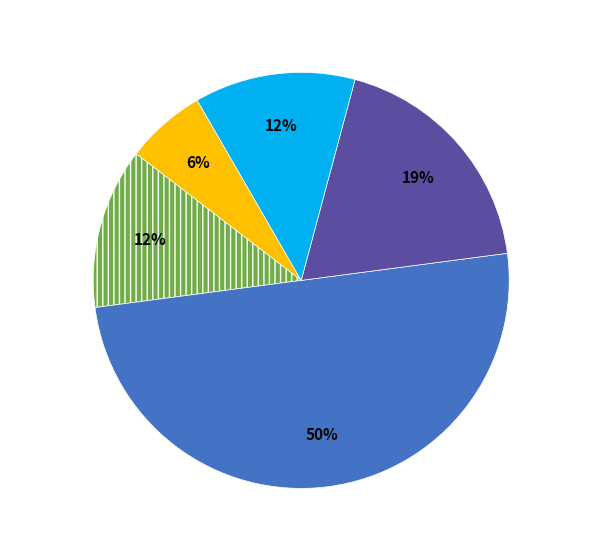

To the nearest percent, what is the average slice percentage?

20%